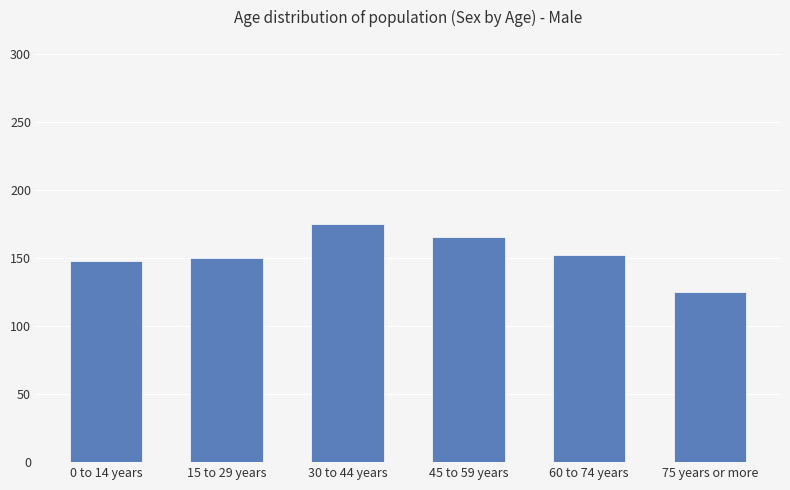

What is the sum of all values?

915